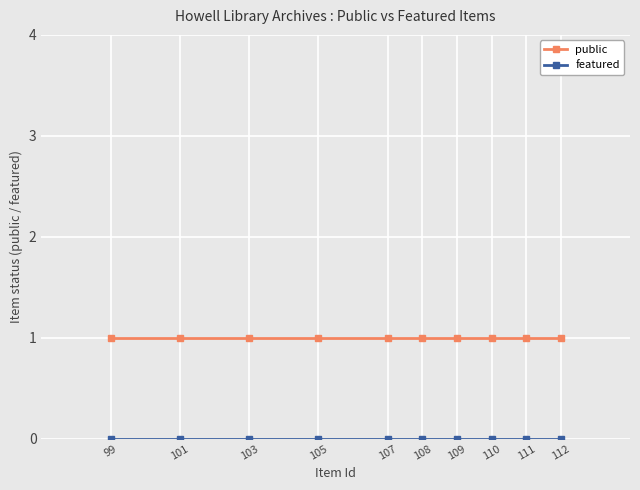

How many distinct data groups are displayed?

2